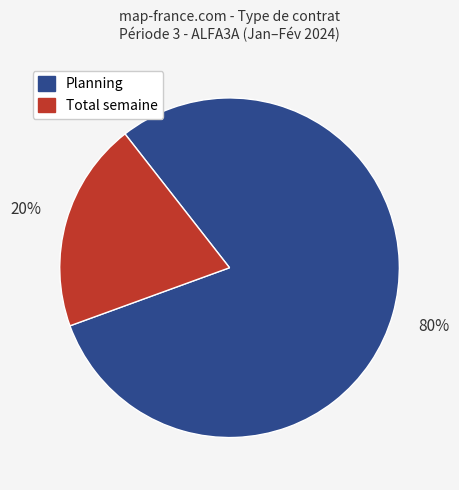

To the nearest percent, what is the difference between the largest and smallest slice percentages?

60%